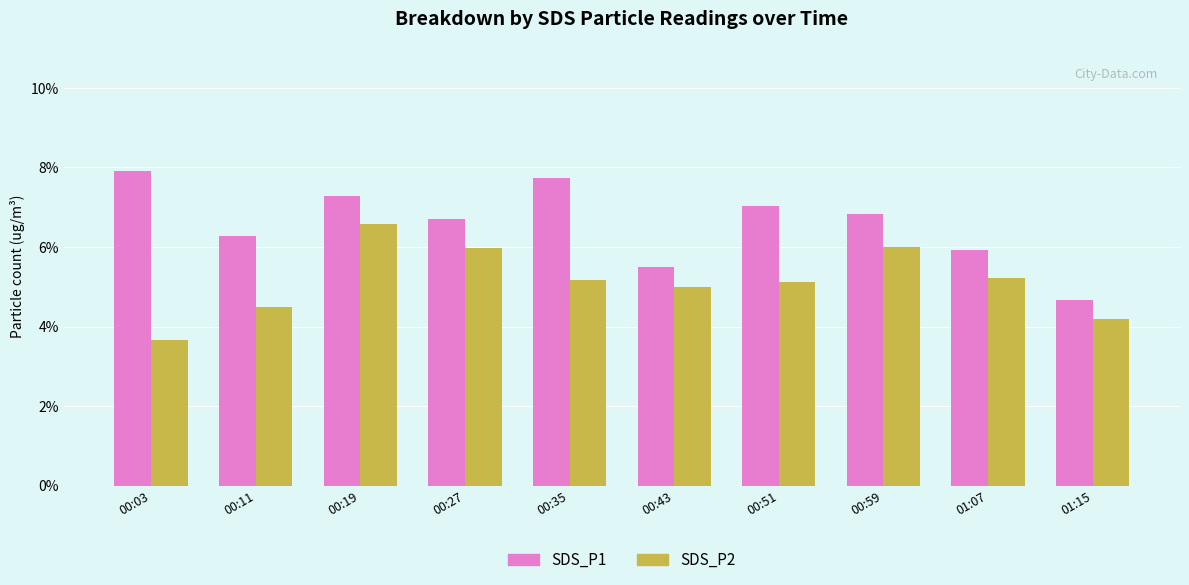

What is the spread (max minus min) of values at 00:51?

1.9